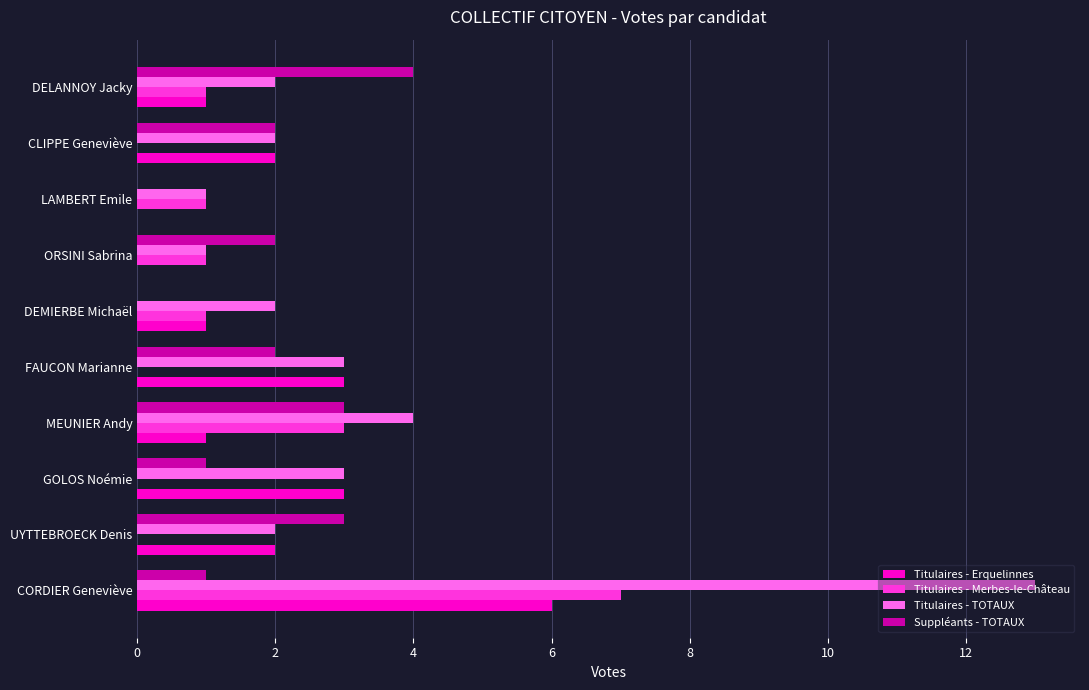

Which series changed the most between DEMIERBE Michaël and DELANNOY Jacky?

Suppléants - TOTAUX